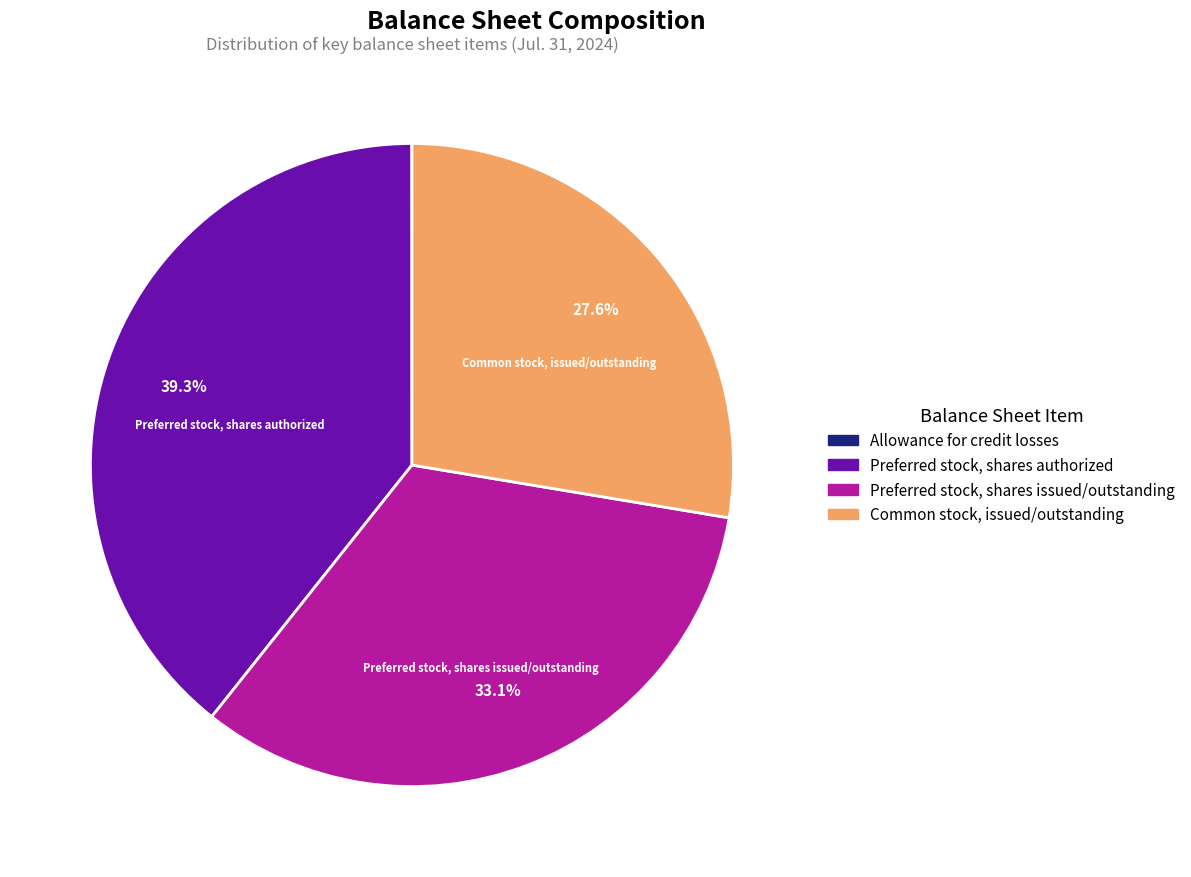

Do Preferred stock, shares issued/outstanding and Preferred stock, shares authorized together represent more than half of the pie?

Yes